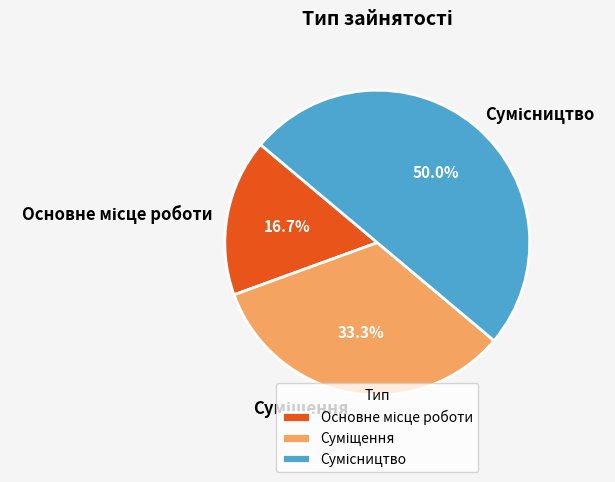

What is the change in value from Суміщення to Сумісництво?

+1